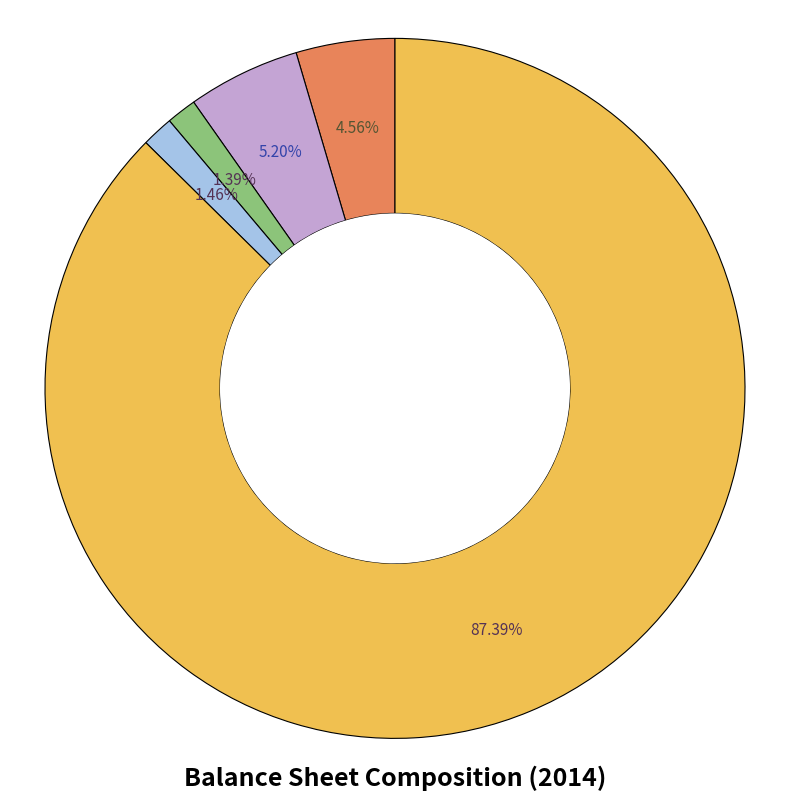

Is there any slice that represents more than half of the pie?

Yes